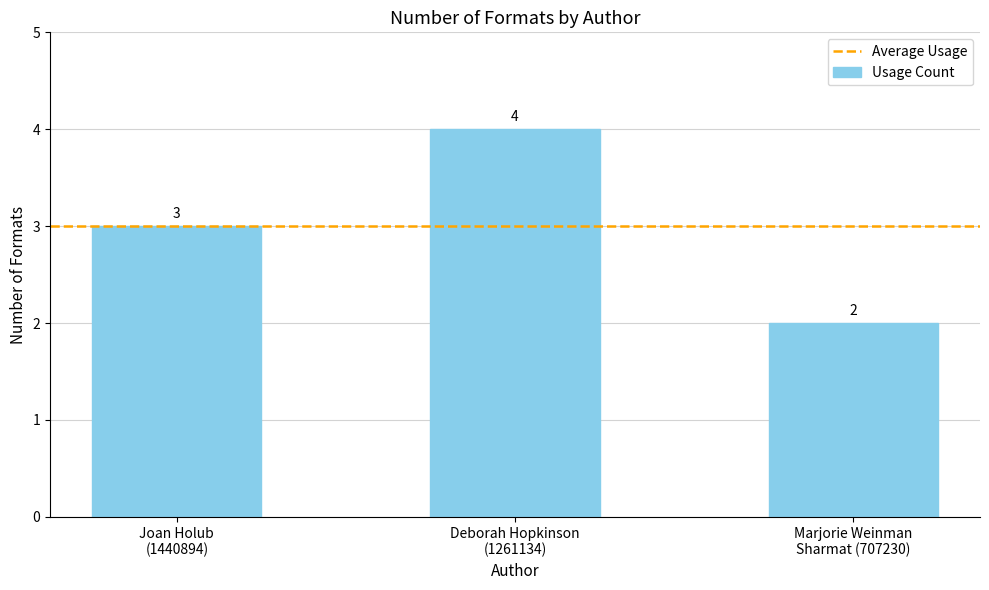

What is the sum of all values?

9